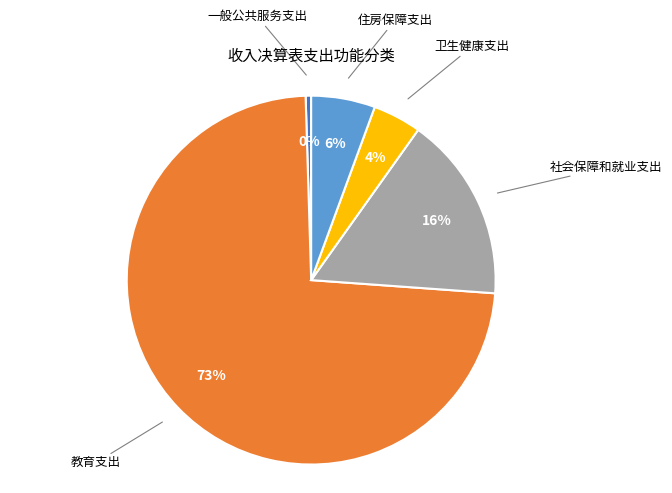

To the nearest percent, what is the average slice percentage?

20%